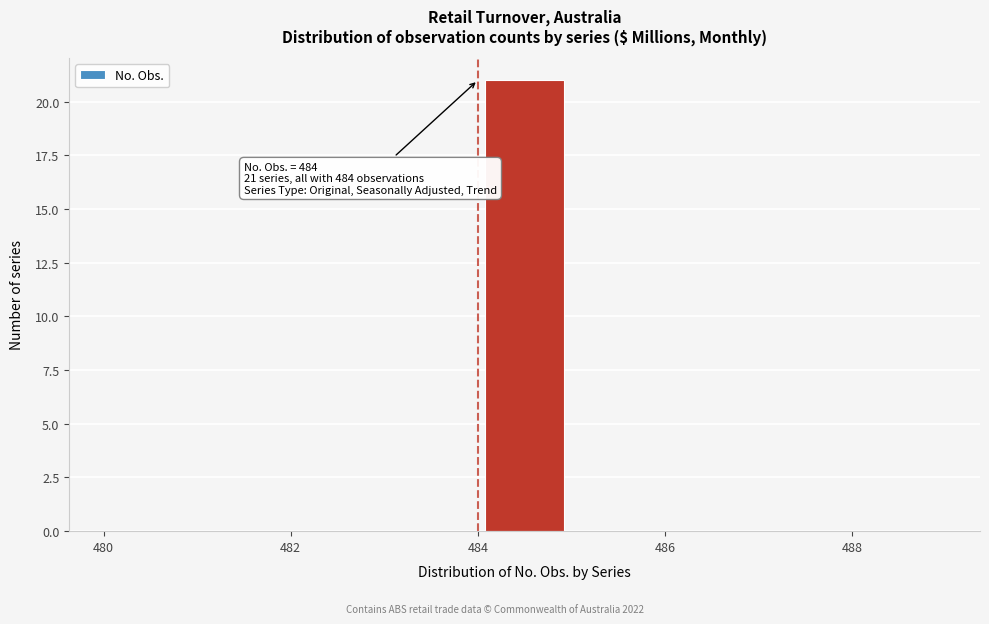

Over which range of the x-axis is the bar tallest?

484 to 485